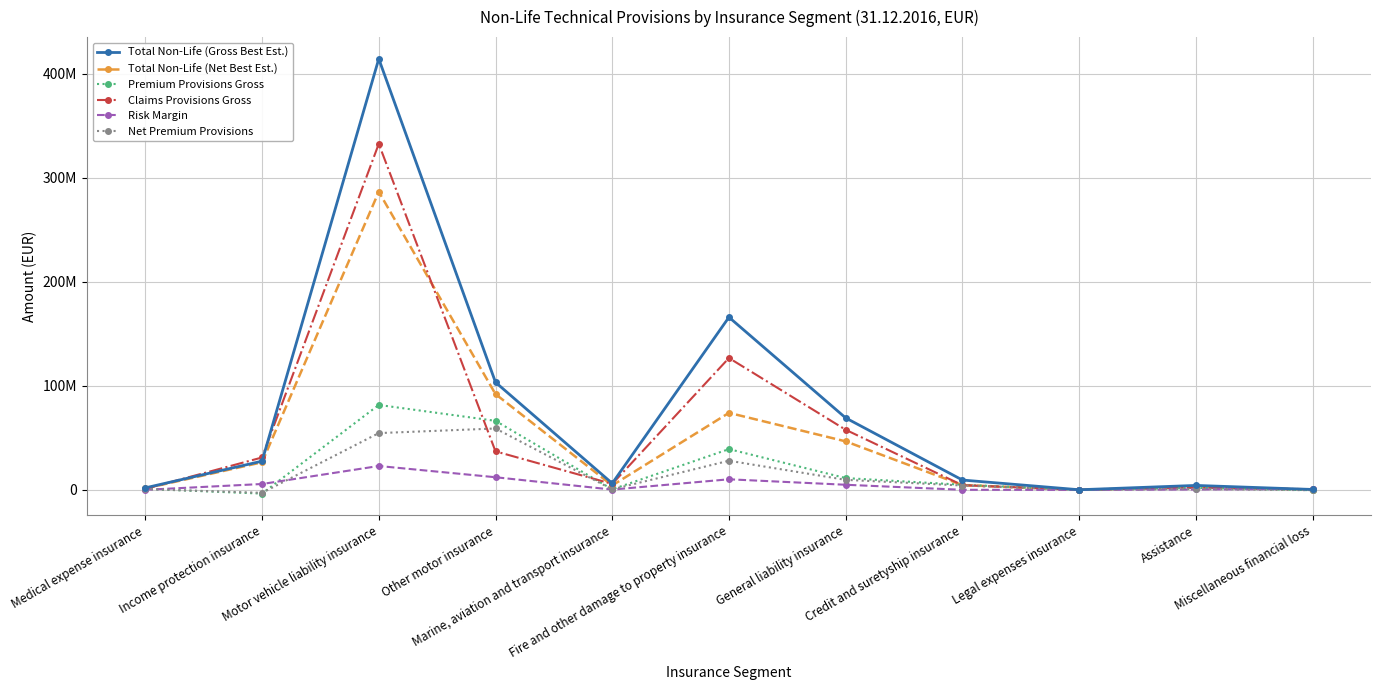

Does the chart have visible grid lines?

Yes